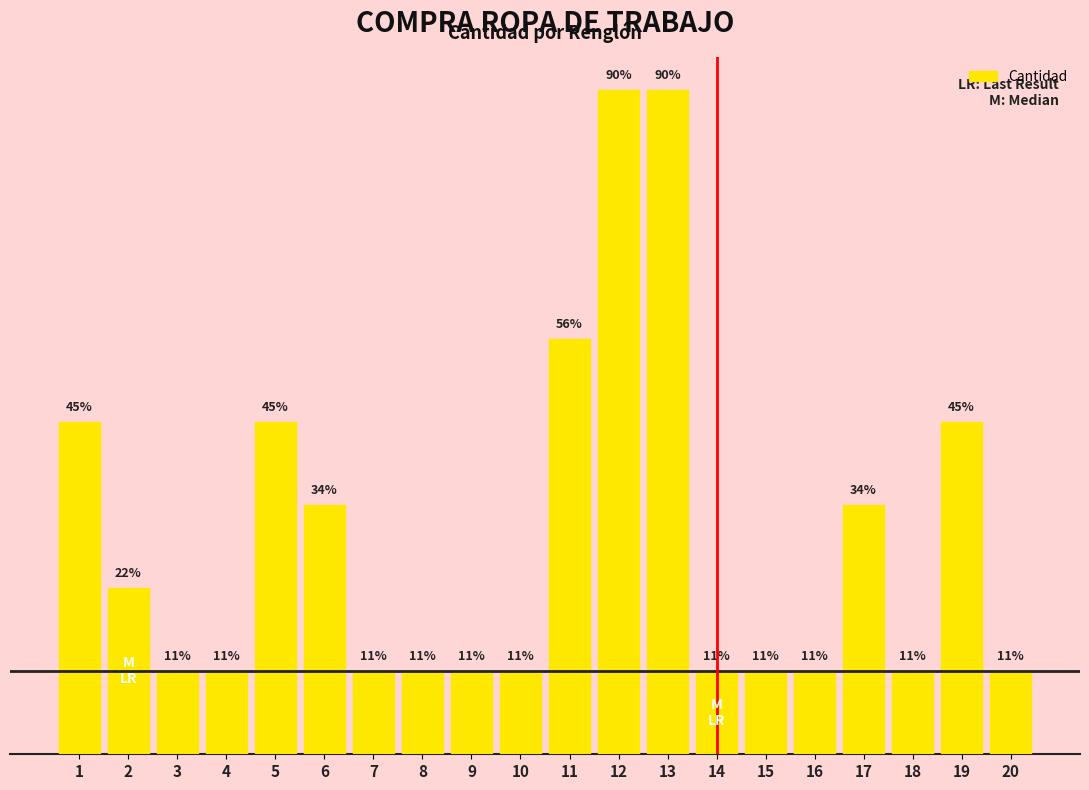

True or false: the data shows 4 at 5.

True